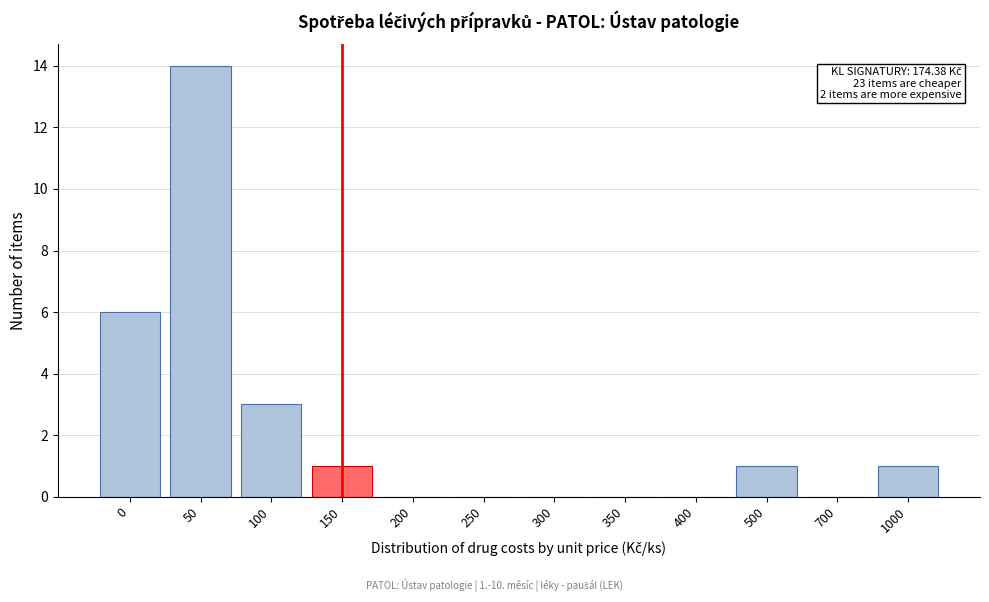

Reading left to right, list all the values displayed in this chart.

0=6	50=14	100=3	150=1	200=0	250=0	300=0	350=0	400=0	500=1	700=0	1000=1